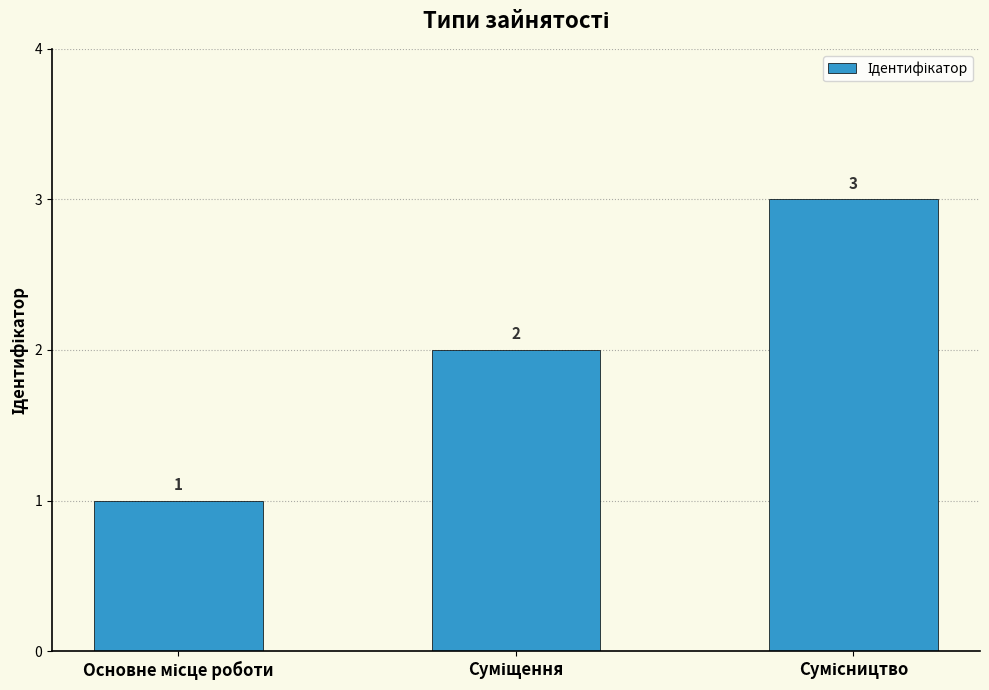

What is the maximum value shown in the chart?

3